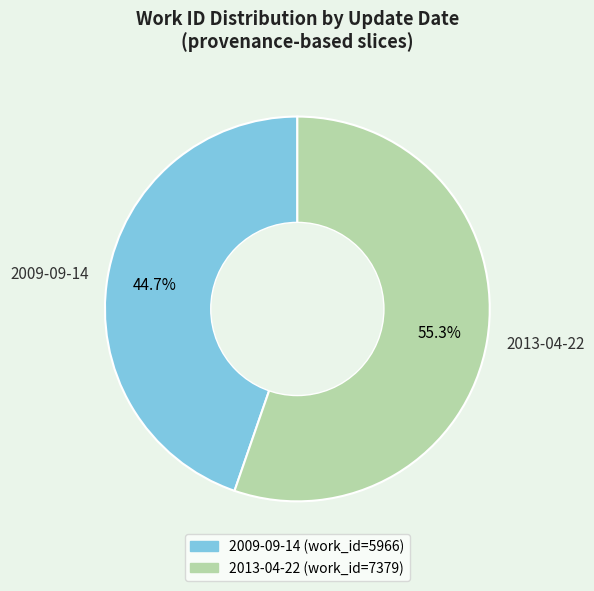

The 2013-04-22 slice represents 55% of the pie. True or false?

True